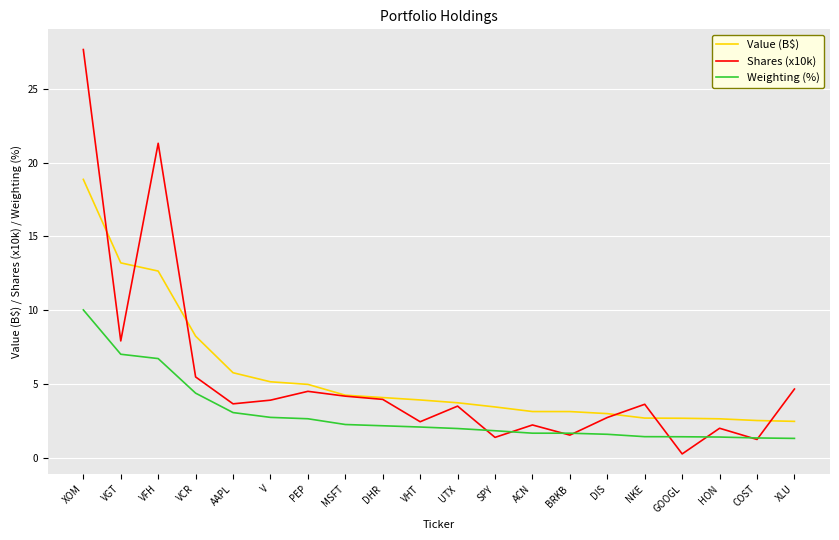

Is it true that Shares (x10k) equals 3.6 at NKE?

True